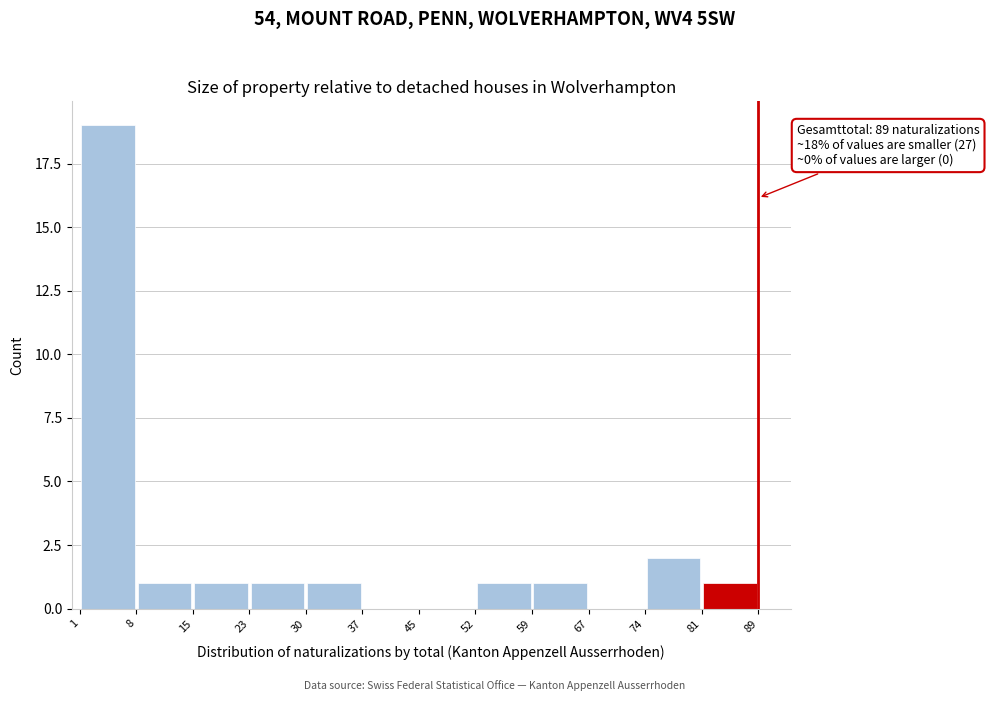

Which range on the x-axis has the tallest bar?

1 to 8